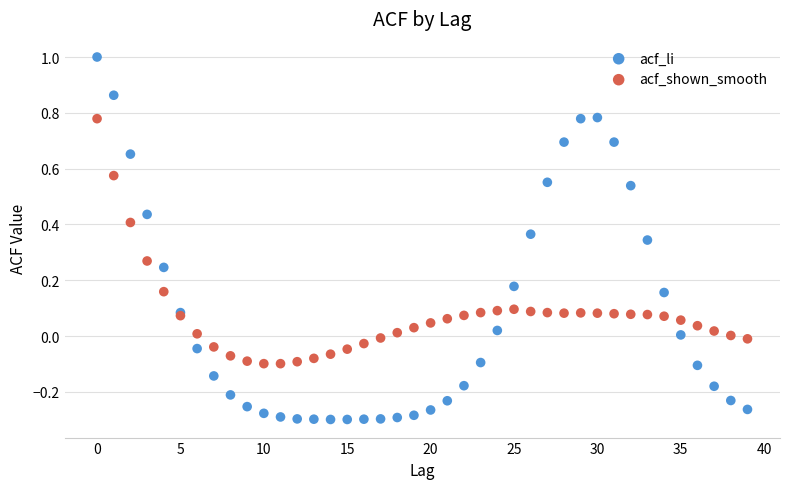

Which series has the largest Y range (max minus min)?

acf_li